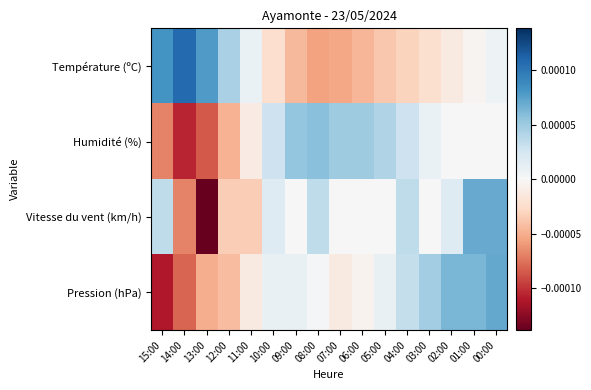

How many distinct data groups are displayed?

4